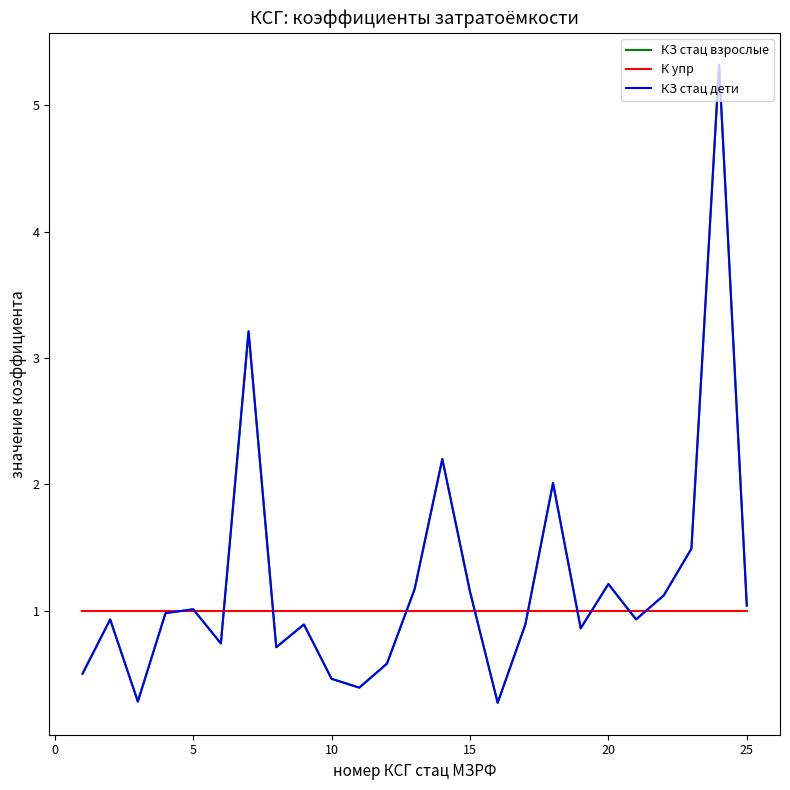

Does the chart display data point markers on the line(s)?

No